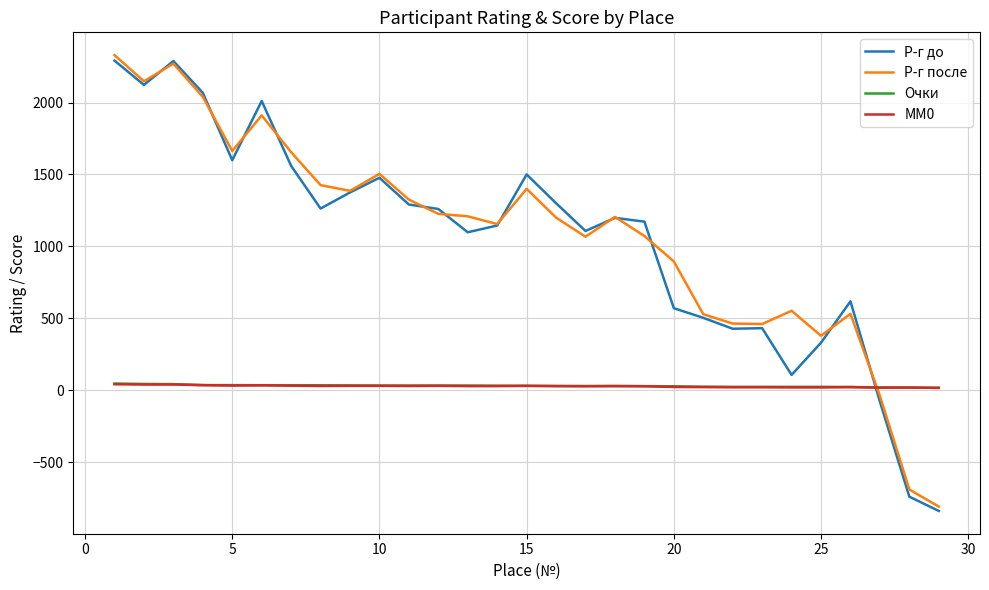

What is the maximum value shown in the chart?

2330